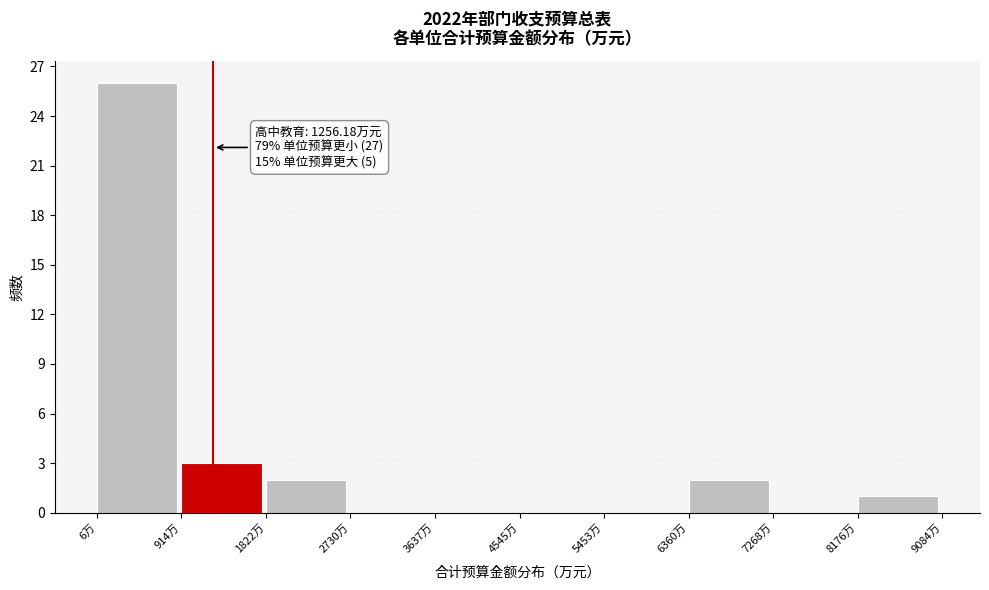

Which range on the x-axis has the tallest bar?

0 to 900